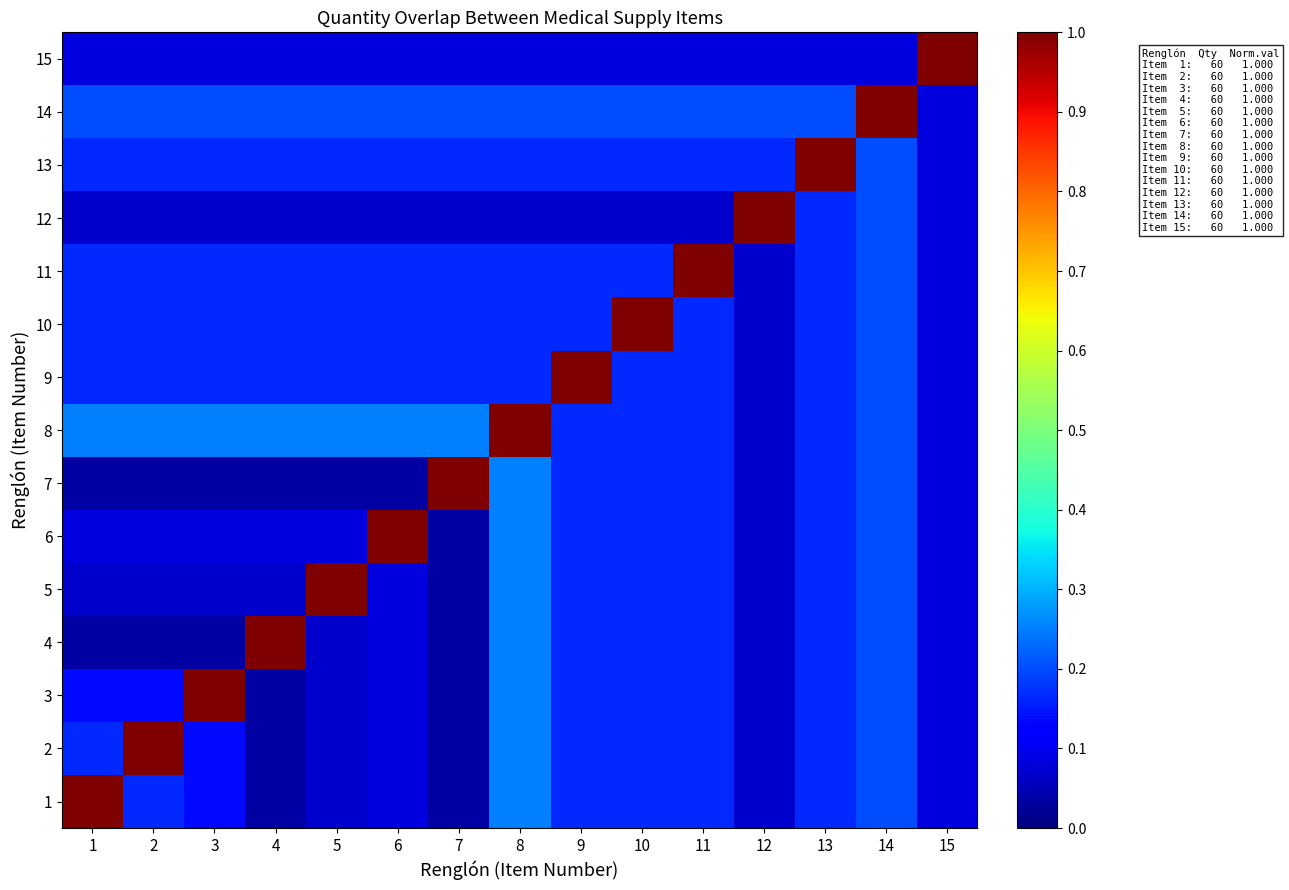

What is the greatest value displayed?

1.0